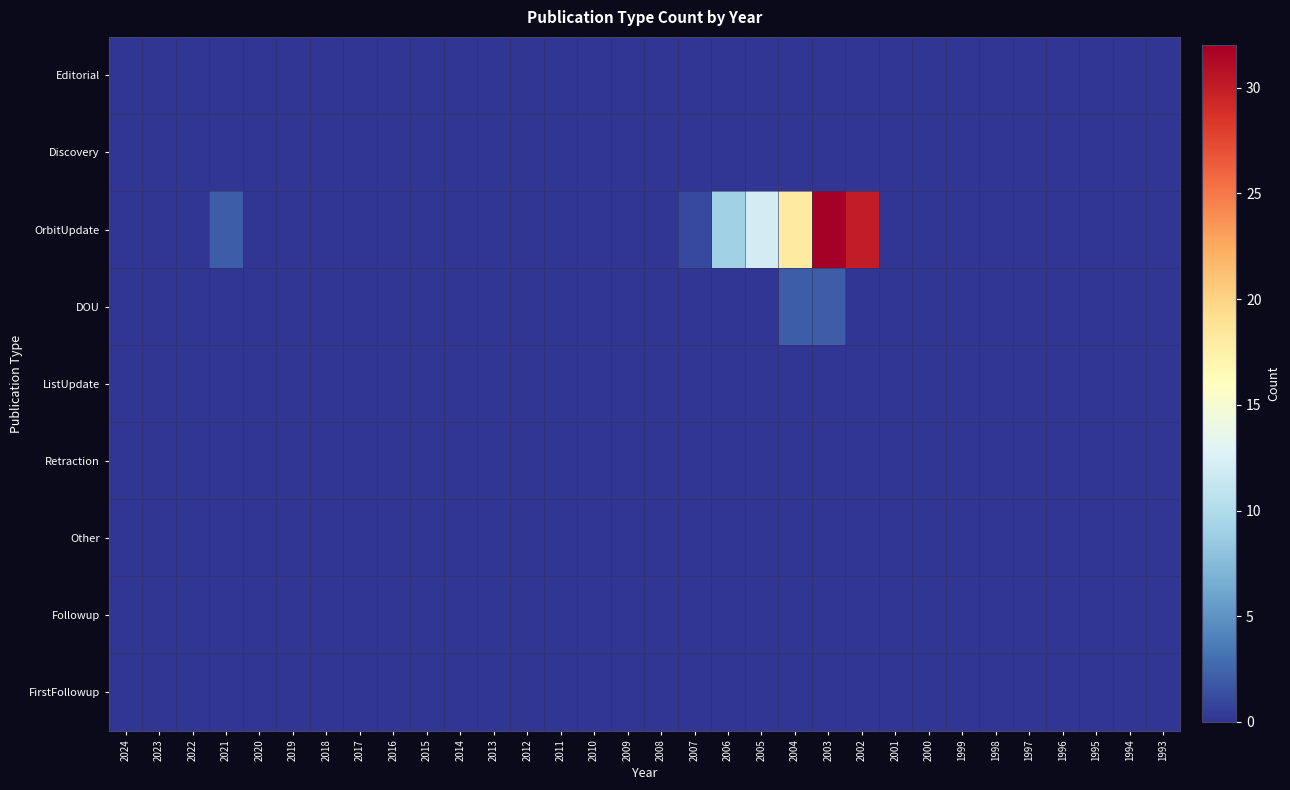

Which label corresponds to the largest value in the chart?

2003